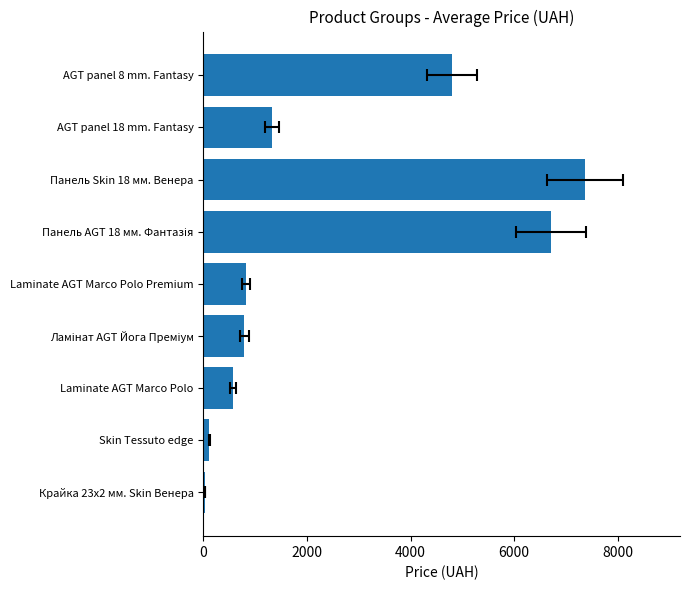

What is the average value?

2503.2